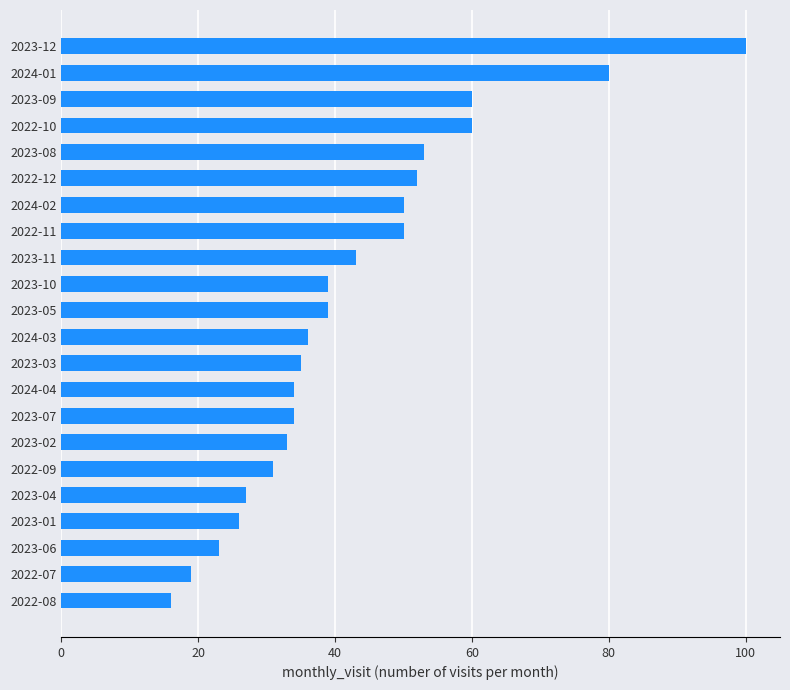

What is the approximate value at 2024-01?

80